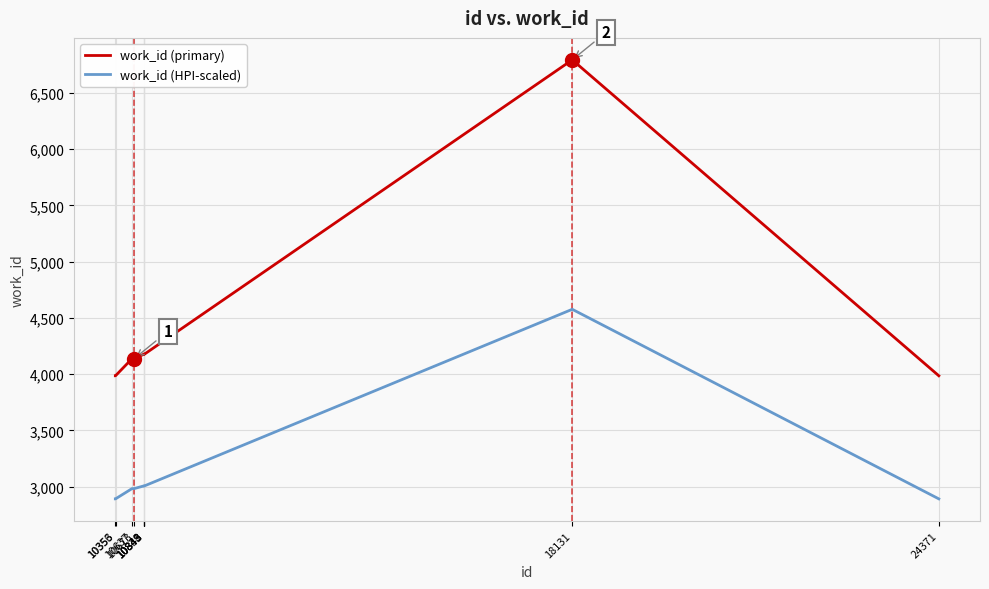

What is the difference between the second highest and minimum values in the work_id (HPI-scaled) series?

116.4